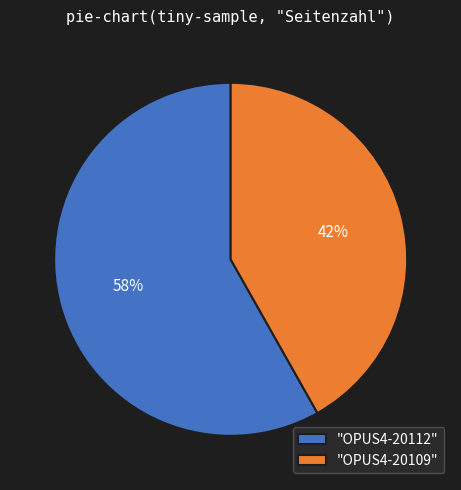

The "OPUS4-20112" slice represents 50% of the pie. True or false?

False